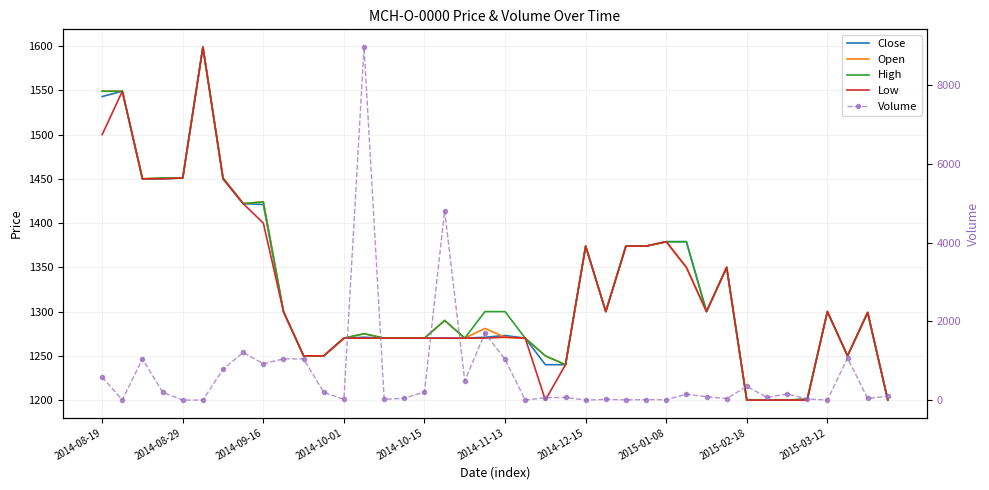

Reading right to left, list all the values displayed in this chart.

Close: 1200	1299	1250	1300	1201	1200	1200	1200	1350	1300	1379	1379	1374	1374	1300	1374	1240	1240	1270	1273	1271	1270	1270	1270	1270	1270	1271	1270	1250	1250	1300	1421	1422	1450	1599	1451	1450	1450	1549	1543
Open: 1200	1299	1250	1300	1201	1200	1200	1200	1350	1300	1350	1379	1374	1374	1300	1374	1240	1250	1270	1271	1281	1270	1290	1270	1270	1270	1275	1270	1250	1250	1300	1424	1422	1451	1599	1451	1451	1450	1549	1549
High: 1200	1299	1250	1300	1201	1200	1200	1200	1350	1300	1379	1379	1374	1374	1300	1374	1240	1250	1270	1300	1300	1270	1290	1270	1270	1270	1275	1270	1250	1250	1300	1424	1422	1451	1599	1451	1451	1450	1549	1549
Low: 1200	1299	1250	1300	1200	1200	1200	1200	1350	1300	1350	1379	1374	1374	1300	1374	1240	1200	1270	1271	1270	1270	1270	1270	1270	1270	1270	1270	1250	1250	1300	1400	1422	1450	1599	1451	1450	1450	1549	1500
Volume: 100	45	1070	3	30	158	70	350	40	90	151	10	13	8	20	2	70	62	2	1036	1705	490	4818	212	50	20	8977	23	200	1050	1050	927	1212	788	3	2	200	1050	5	587